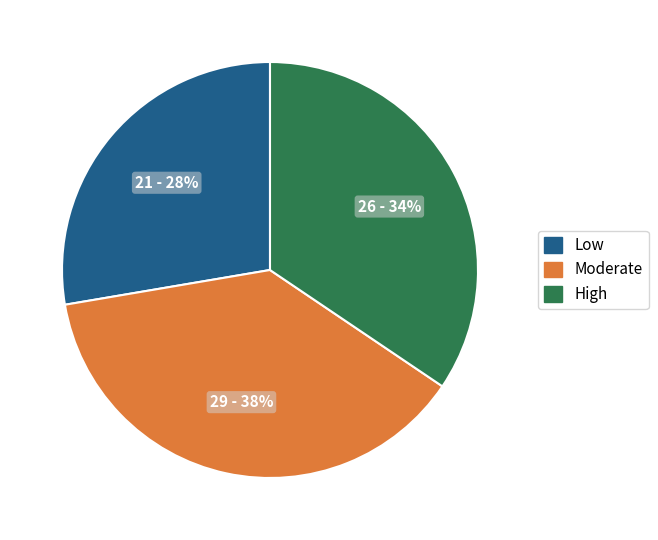

Which category has the biggest portion of the pie?

Moderate